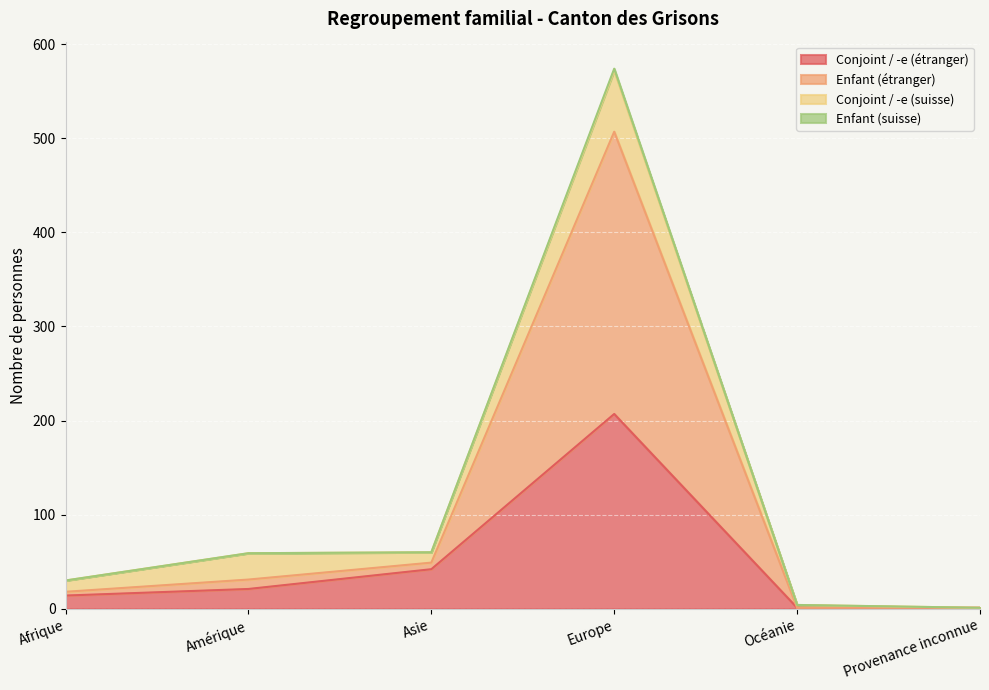

Does the chart display data point markers on the line(s)?

No